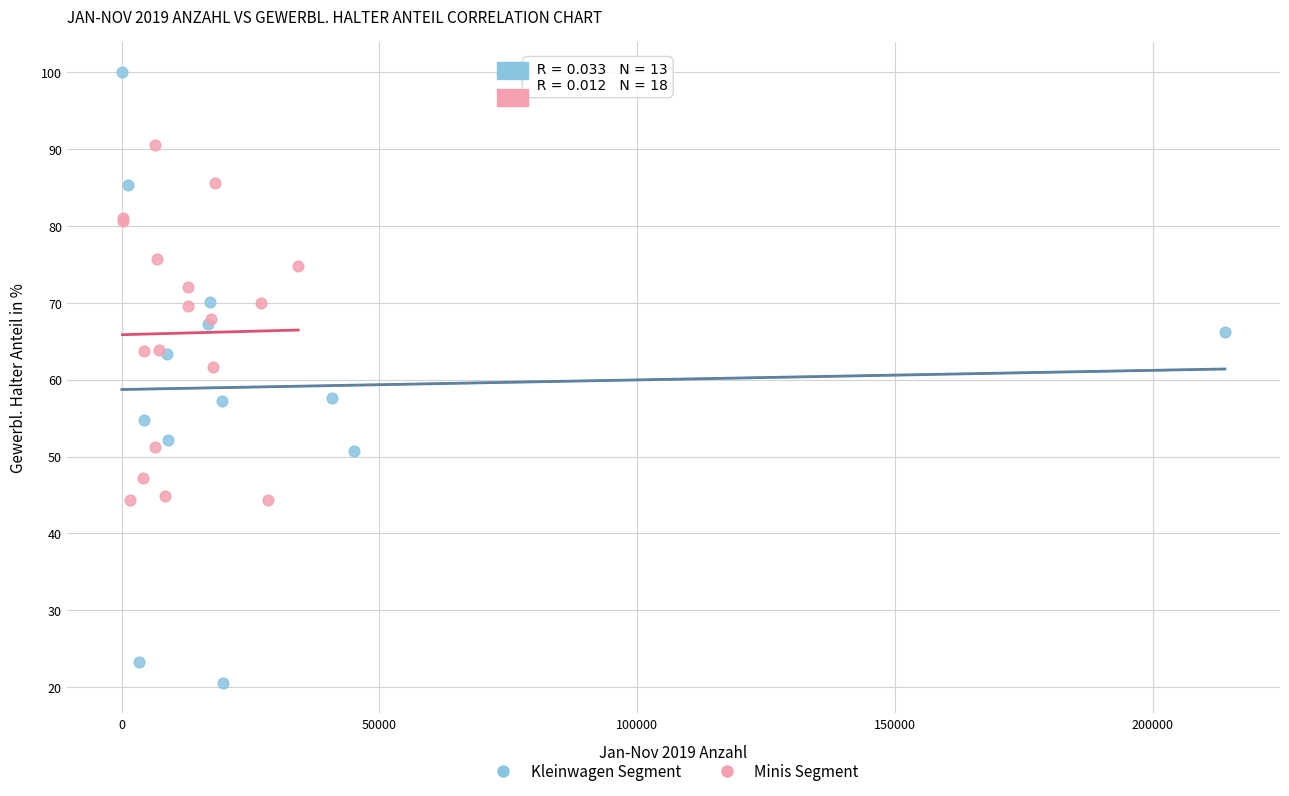

Which series reaches the maximum Y coordinate?

Kleinwagen Segment